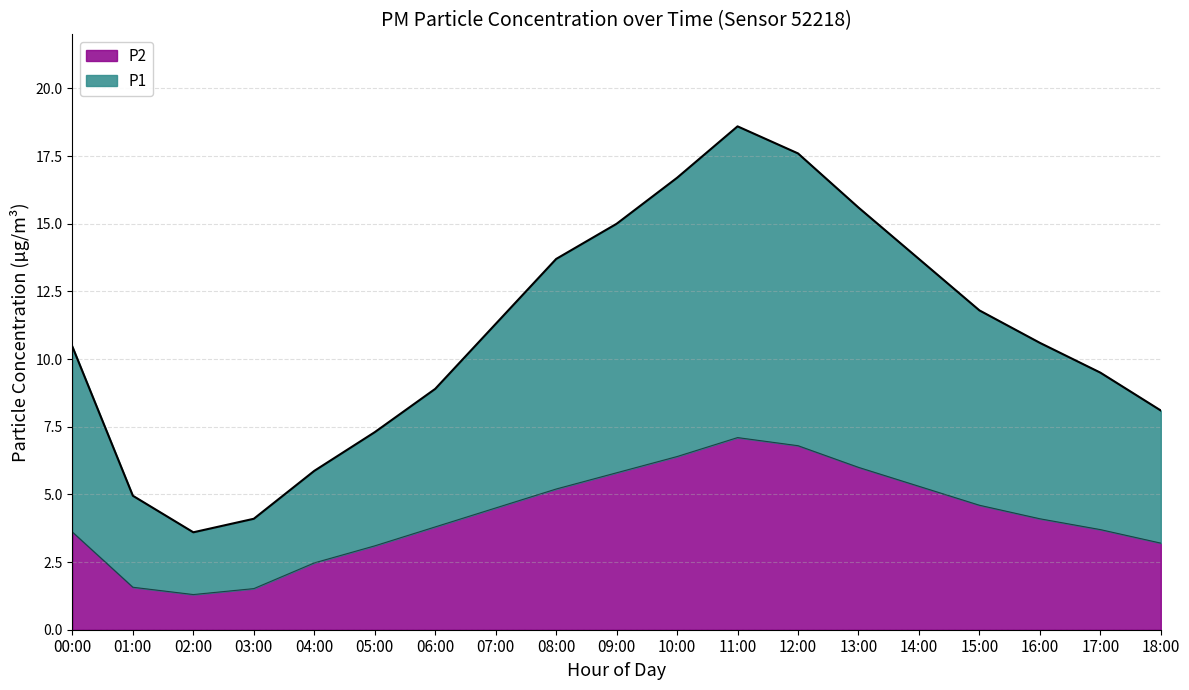

What is the difference between the highest and lowest values at 13:00?

9.6